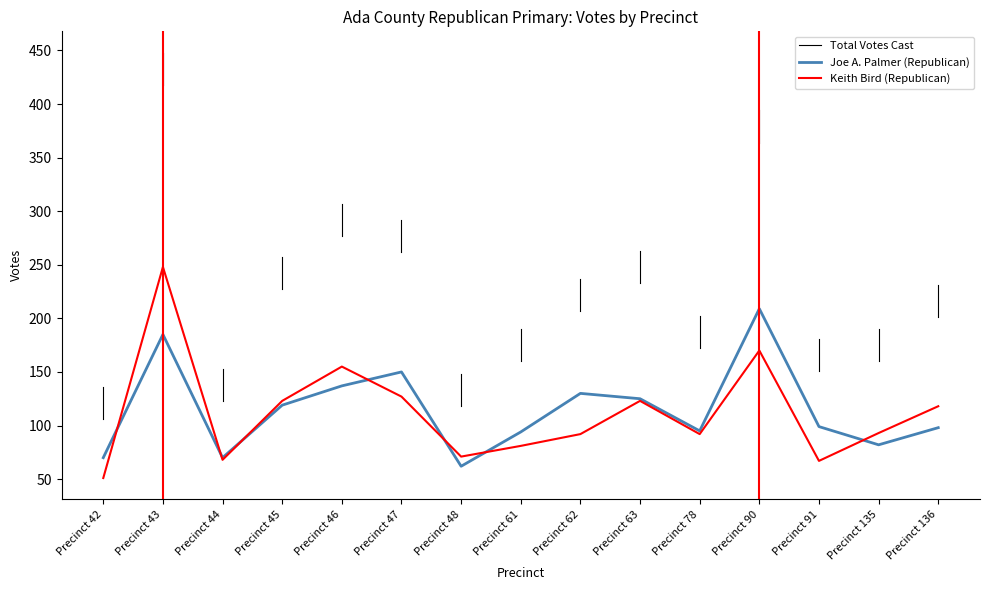

What is the sum of all Keith Bird (Republican) values?

1679